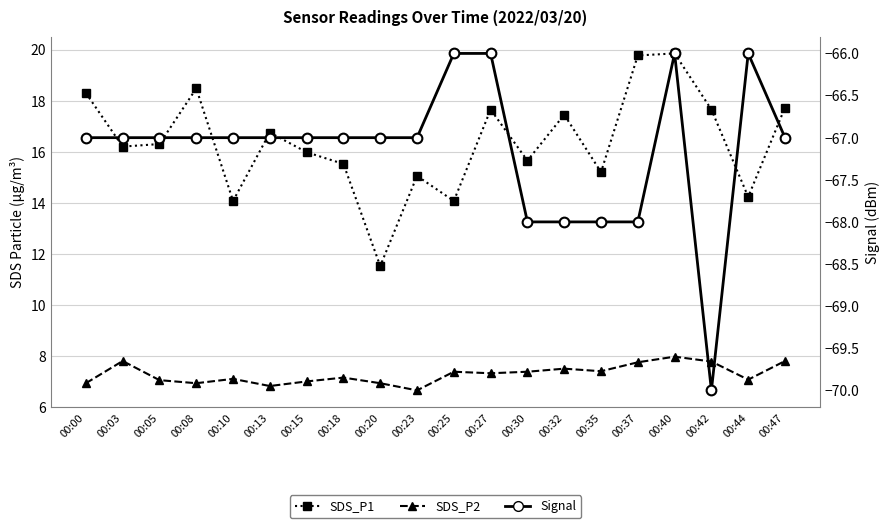

Reading right to left, list all the values displayed in this chart.

SDS_P1: 00:47=17.7	00:44=14.2	00:42=17.6	00:40=19.9	00:37=19.8	00:35=15.2	00:32=17.4	00:30=15.7	00:27=17.6	00:25=14.1	00:23=15.1	00:20=11.5	00:18=15.5	00:15=16.0	00:13=16.8	00:10=14.1	00:08=18.5	00:05=16.3	00:03=16.2	00:00=18.3
SDS_P2: 00:47=7.8	00:44=7.1	00:42=7.8	00:40=8.0	00:37=7.8	00:35=7.4	00:32=7.5	00:30=7.4	00:27=7.3	00:25=7.4	00:23=6.7	00:20=6.9	00:18=7.2	00:15=7.0	00:13=6.8	00:10=7.1	00:08=6.9	00:05=7.0	00:03=7.8	00:00=6.9
Signal: 00:47=-67.0	00:44=-66.0	00:42=-70.0	00:40=-66.0	00:37=-68.0	00:35=-68.0	00:32=-68.0	00:30=-68.0	00:27=-66.0	00:25=-66.0	00:23=-67.0	00:20=-67.0	00:18=-67.0	00:15=-67.0	00:13=-67.0	00:10=-67.0	00:08=-67.0	00:05=-67.0	00:03=-67.0	00:00=-67.0